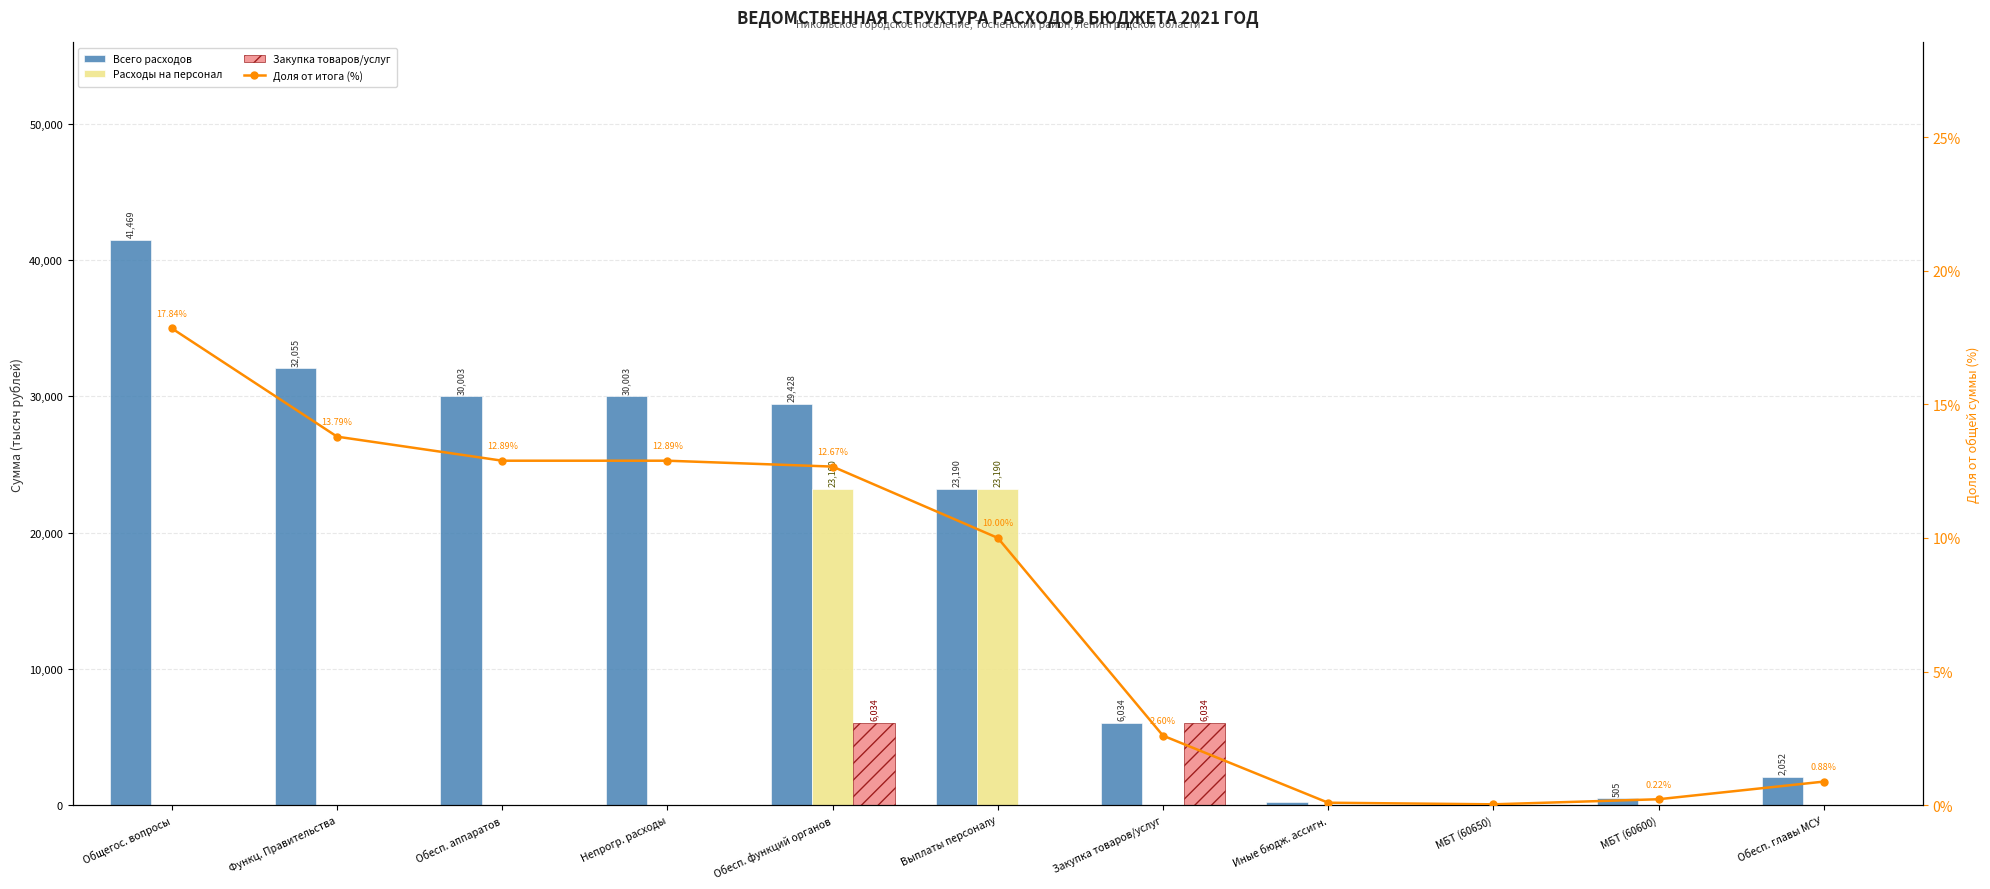

What position from the right is МБТ (60600)?

2